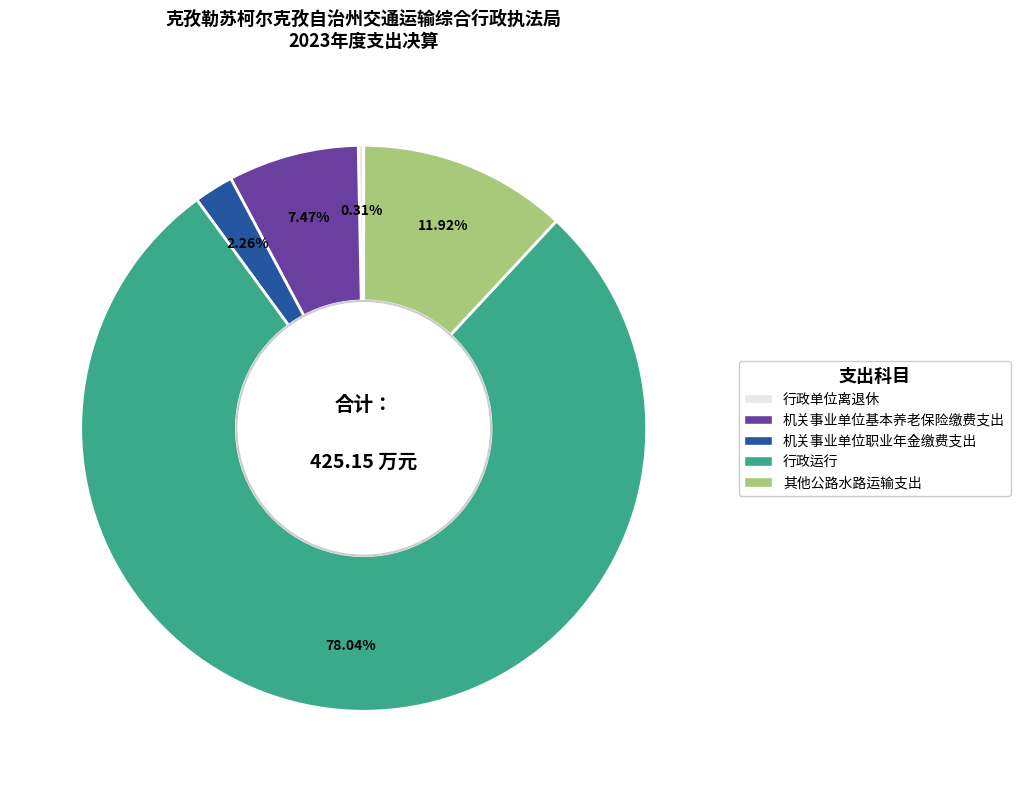

Which slice represents more than half of the pie?

行政运行